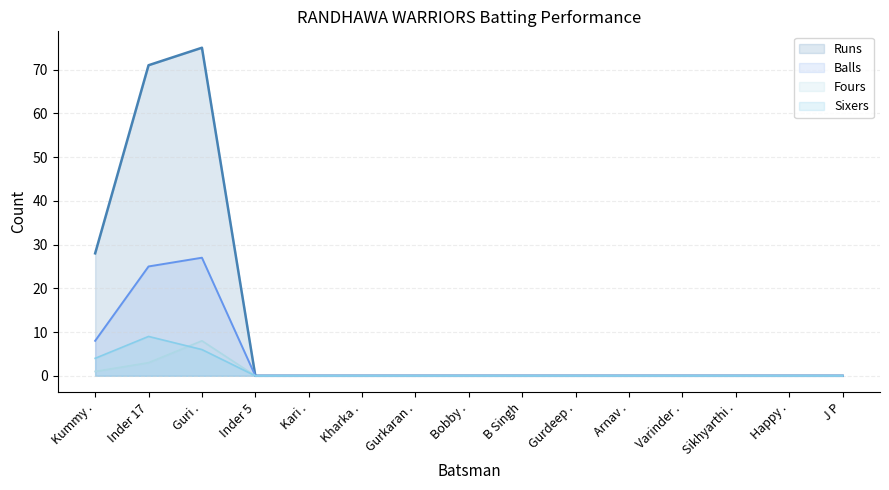

Which series has the largest range (max minus min)?

Runs